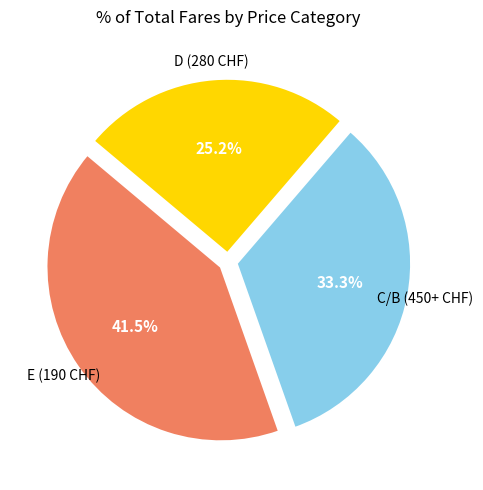

Which category has the smallest portion of the pie?

D (280 CHF)